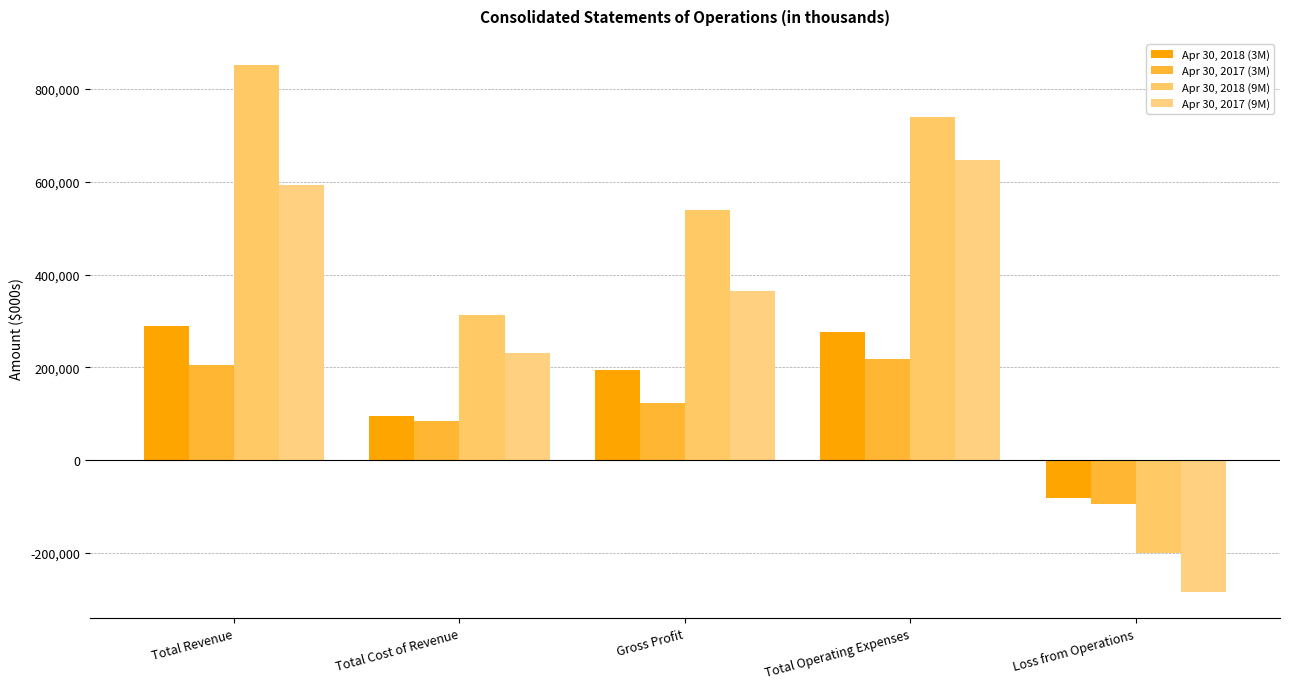

At which label does Apr 30, 2017 (9M) first exceed 363631?

Total Revenue